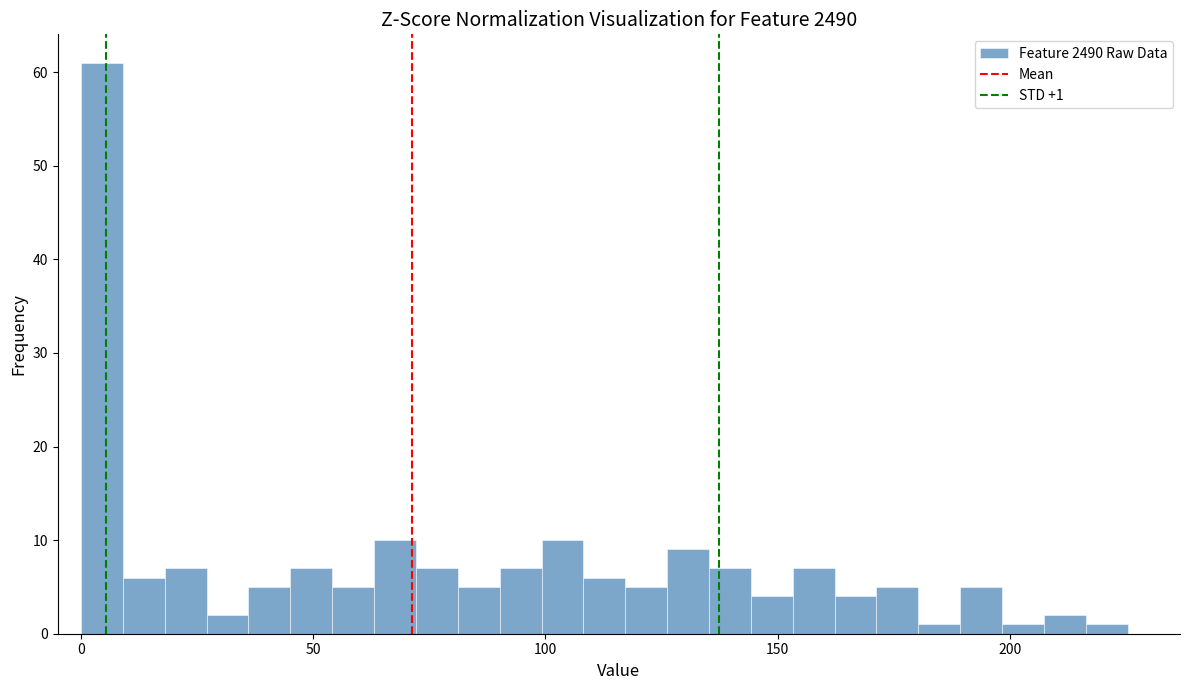

Read against the x-axis, roughly where is the centre of the tallest bar?

5